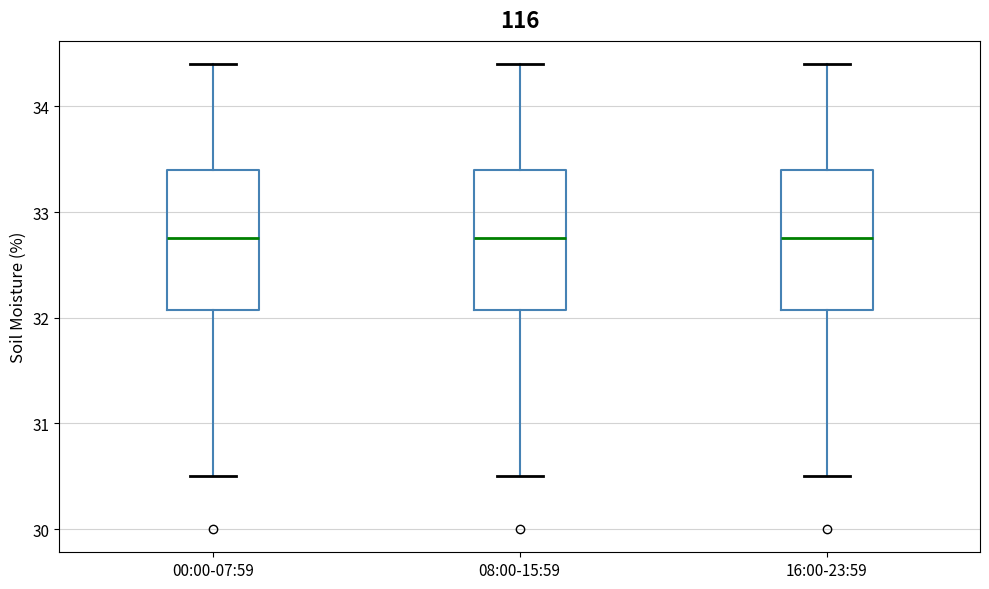

Reading left to right, transcribe this box plot: for each box, give where its median line is, the range the box spans, and where its two whiskers end, as read against the y-axis. The values are not printed on the chart, so give them approximately, as read against the axis.

00:00-07:59: median 32.8, box 32.1 to 33.4, whiskers 30.5 to 34.4
08:00-15:59: median 32.8, box 32.1 to 33.4, whiskers 30.5 to 34.4
16:00-23:59: median 32.8, box 32.1 to 33.4, whiskers 30.5 to 34.4